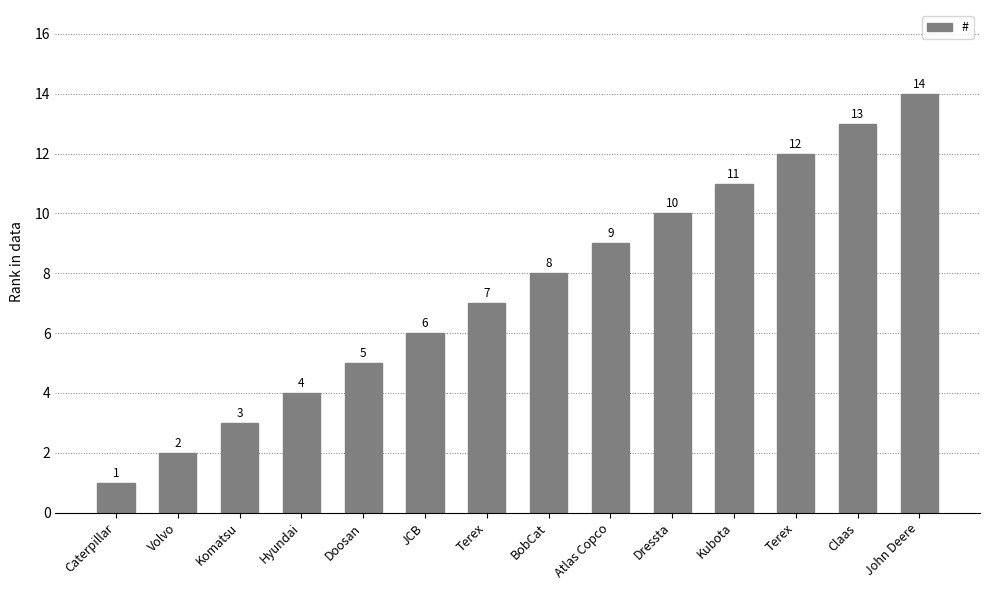

What is the label of the 5th bar from the left?

Doosan